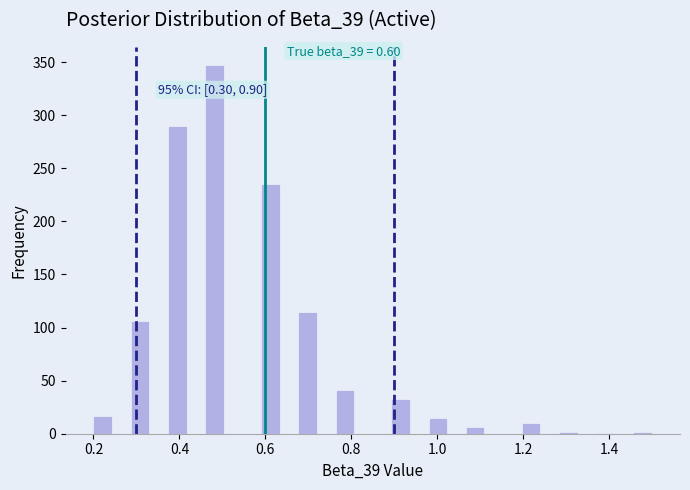

Around what value on the x-axis is the tallest bar? Give the approximate position of its centre, as read against the axis.

0.48